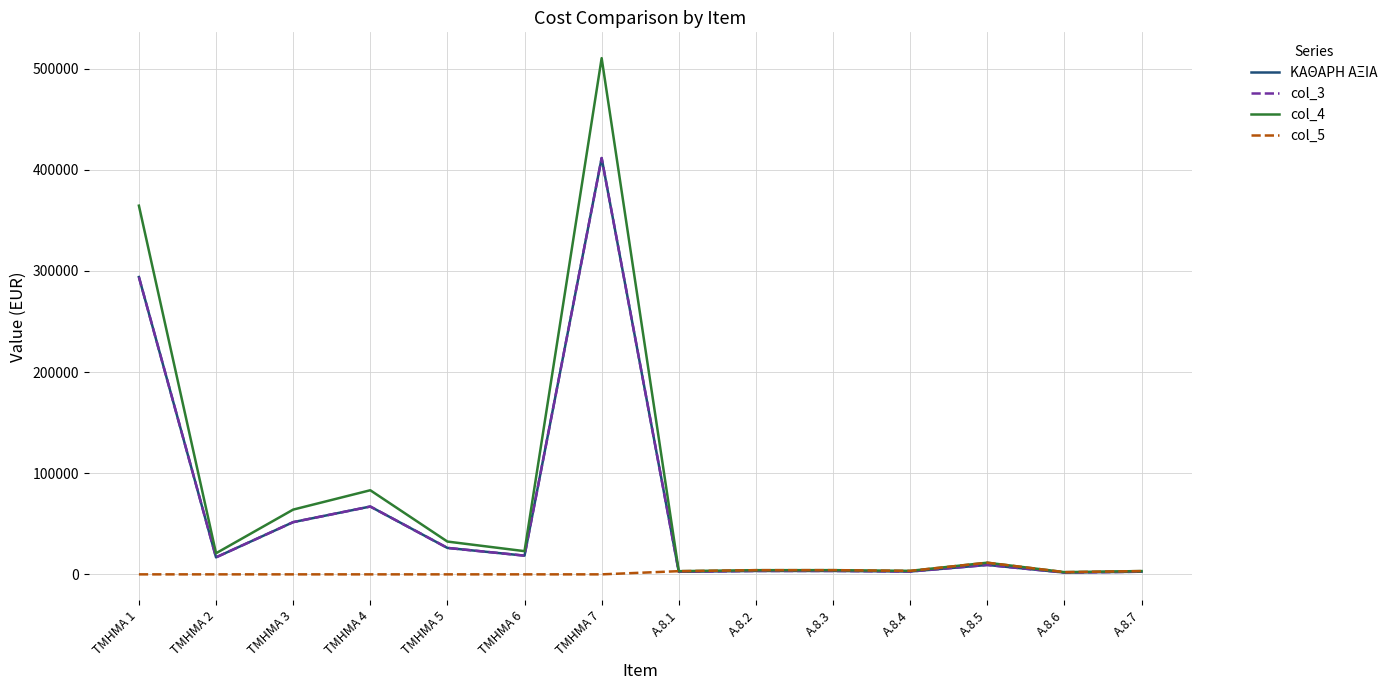

Does the chart have visible grid lines?

Yes